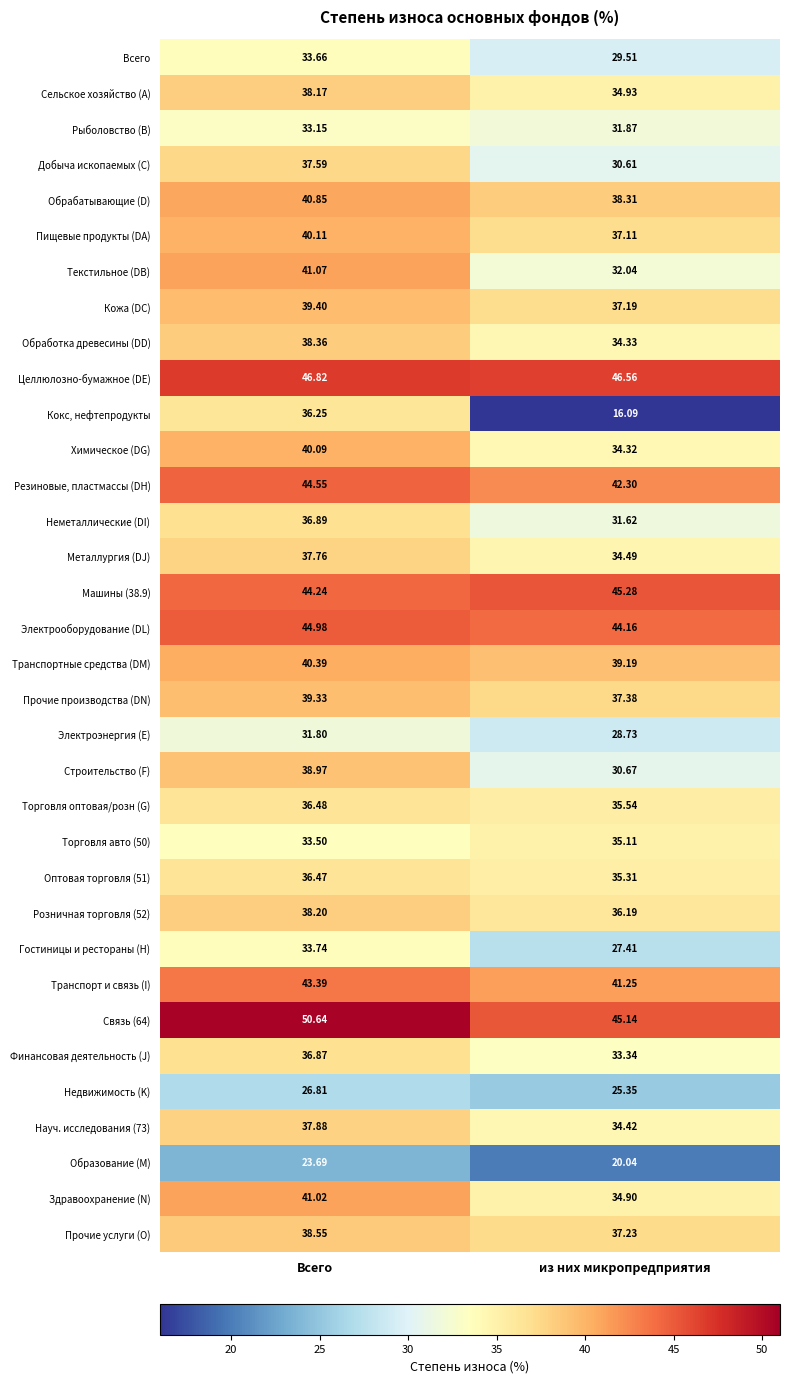

Rank the categories by Транспорт и связь (I) value from highest to lowest.

Всего, из них микропредприятия